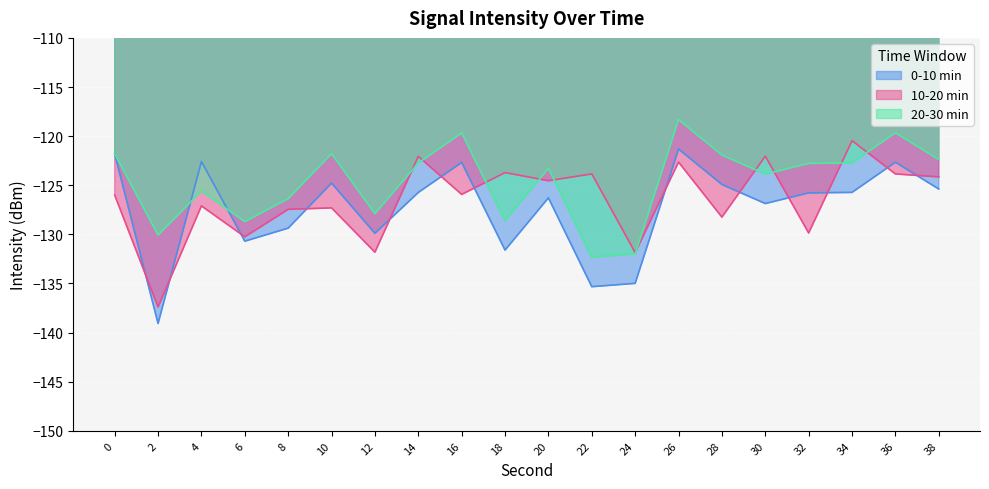

Is the value of 10-20 min at 16 greater than the value of 20-30 min at 8?

Yes